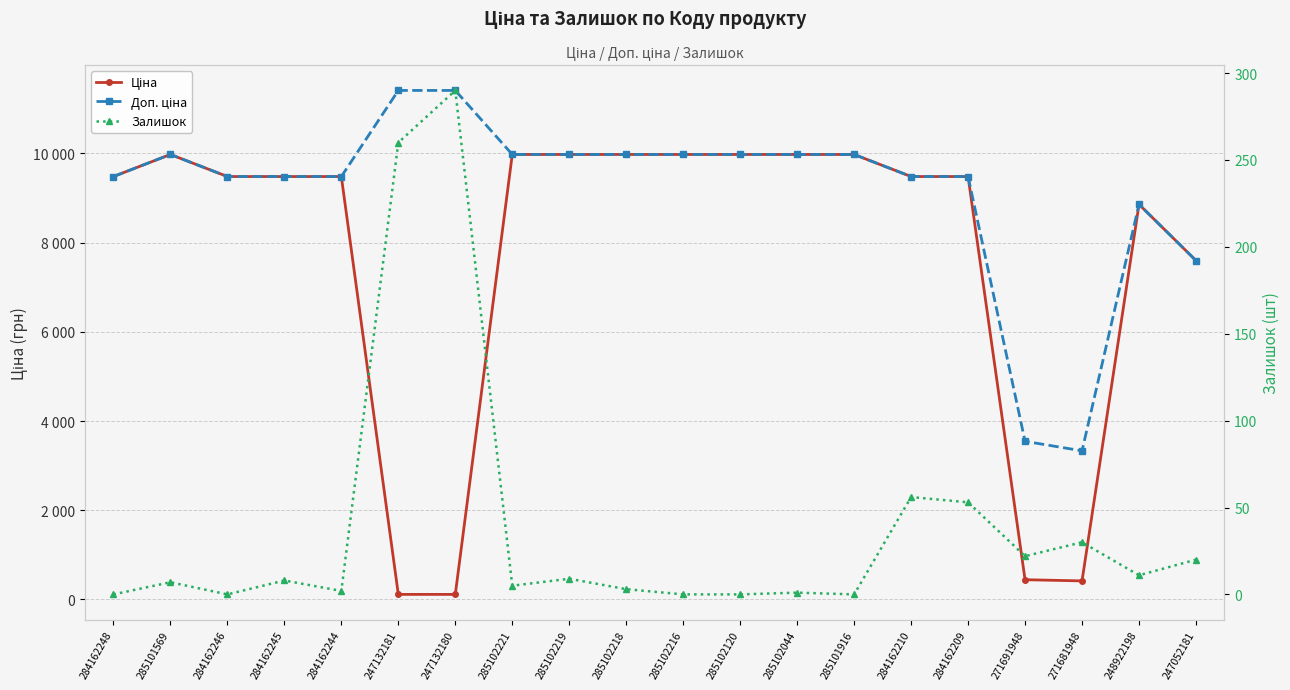

True or false: Ціна has more than 1 interior local peaks.

True